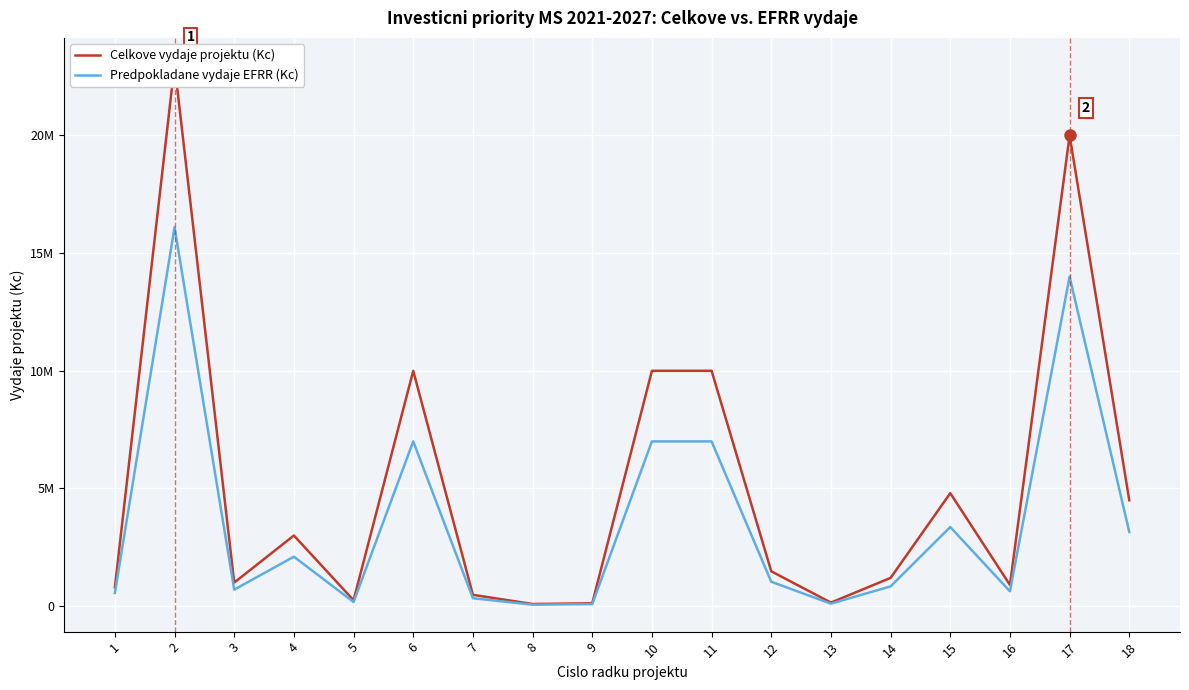

Rank the series at 3 from lowest to highest value.

Predpokladane vydaje EFRR (Kc), Celkove vydaje projektu (Kc)